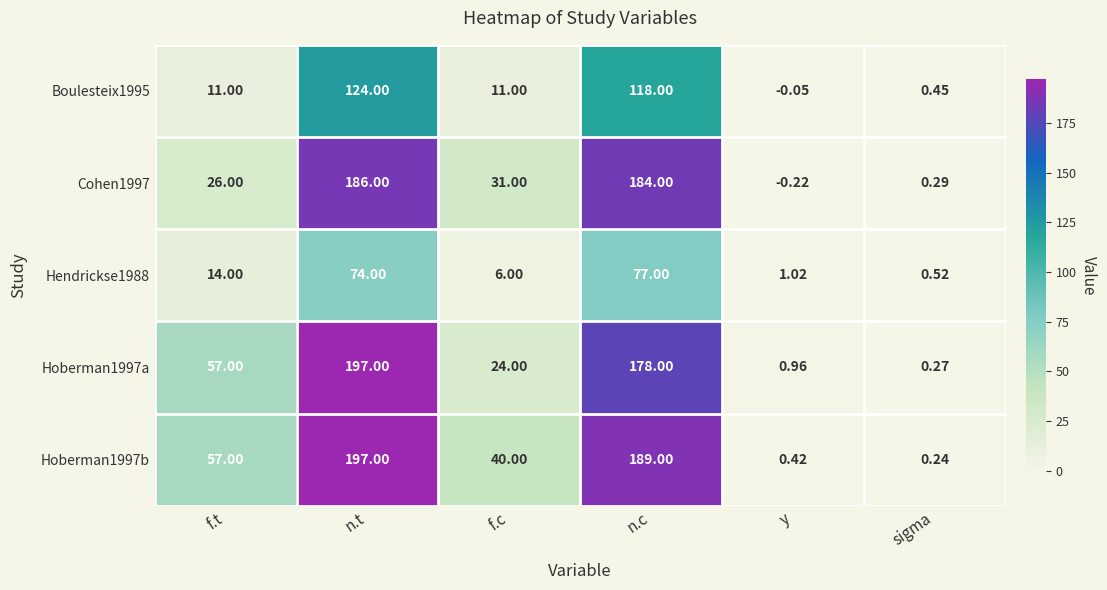

Where does the Cohen1997 series first go above 31?

n.t